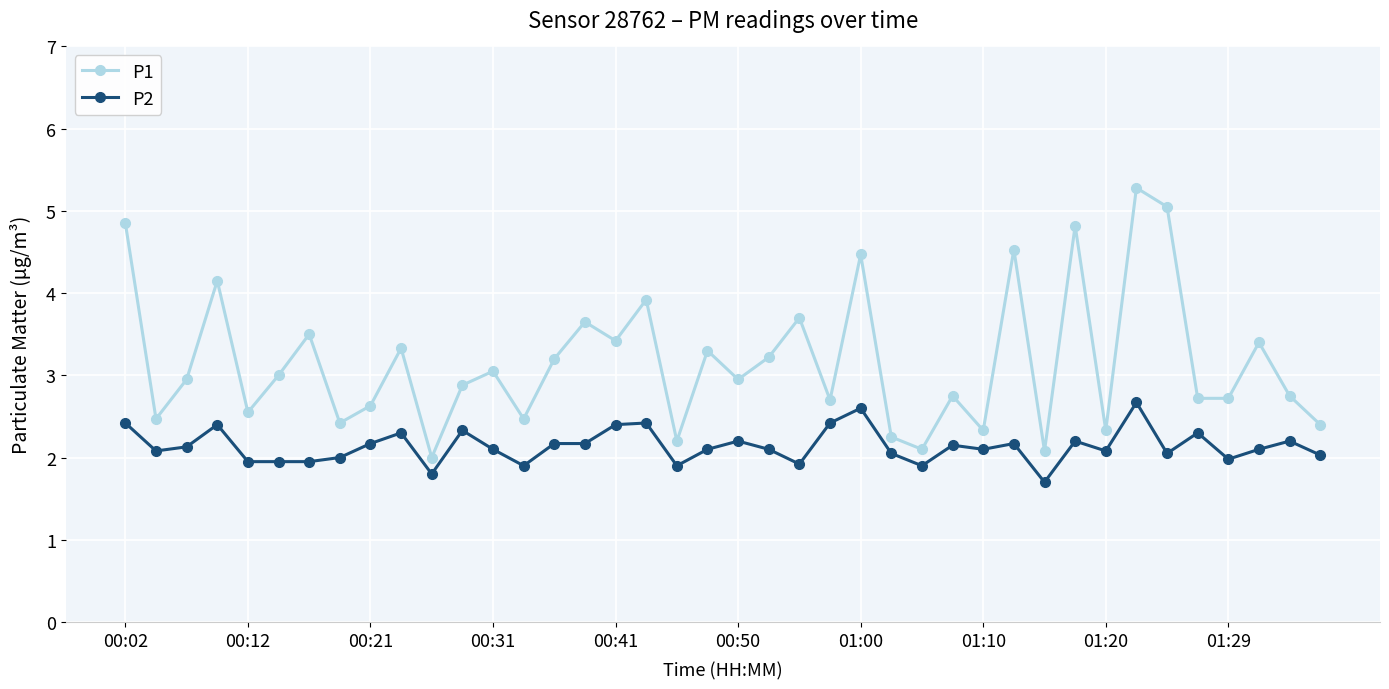

Which series has the largest range (max minus min)?

P1